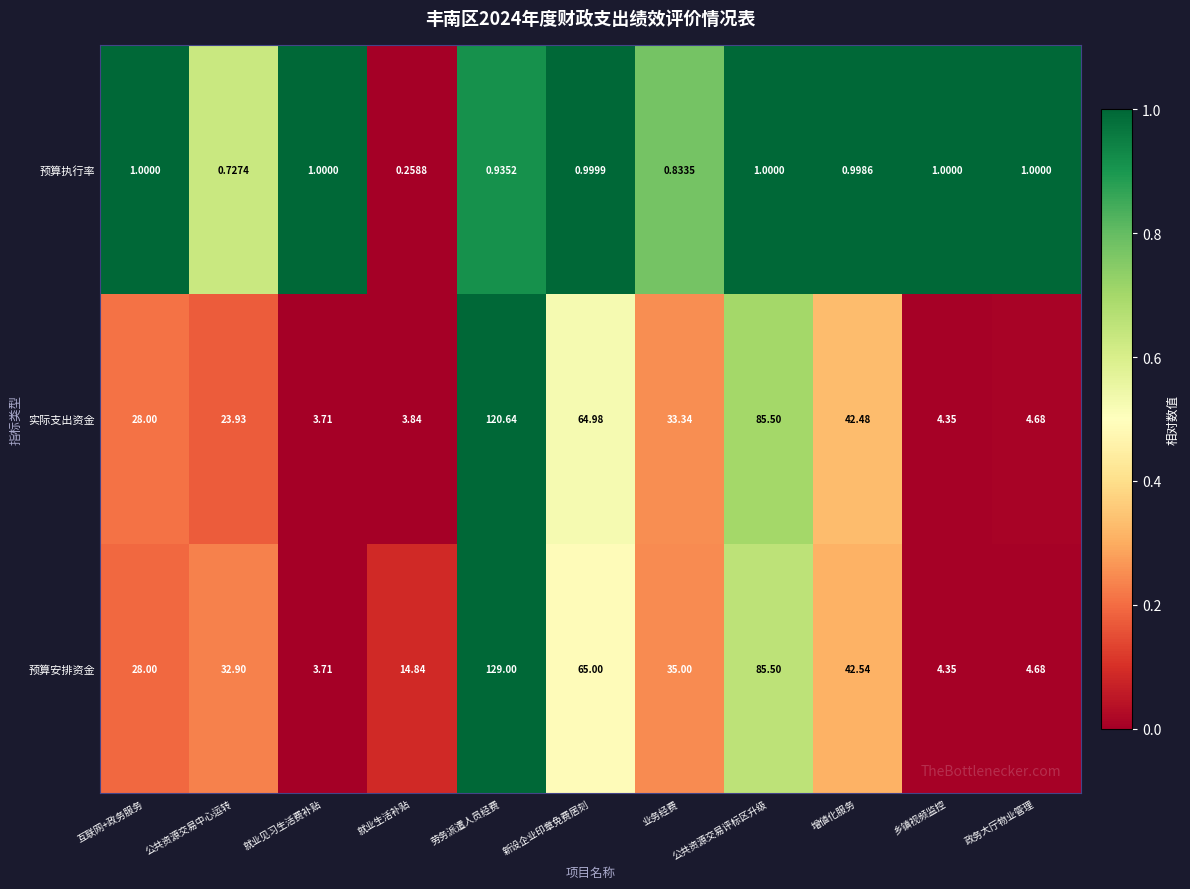

How many series are shown in this chart?

3